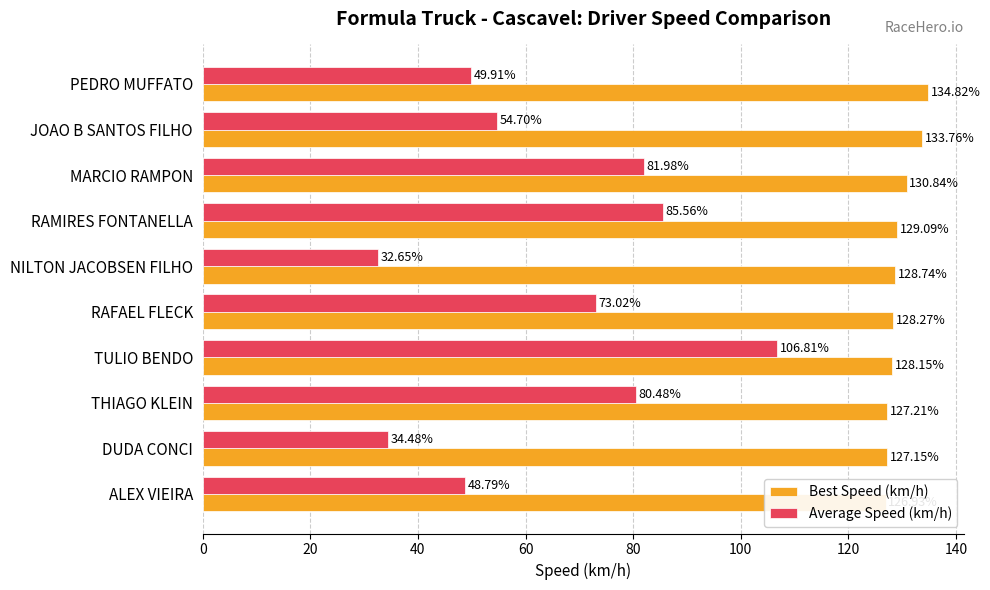

How many groups of bars are there?

10